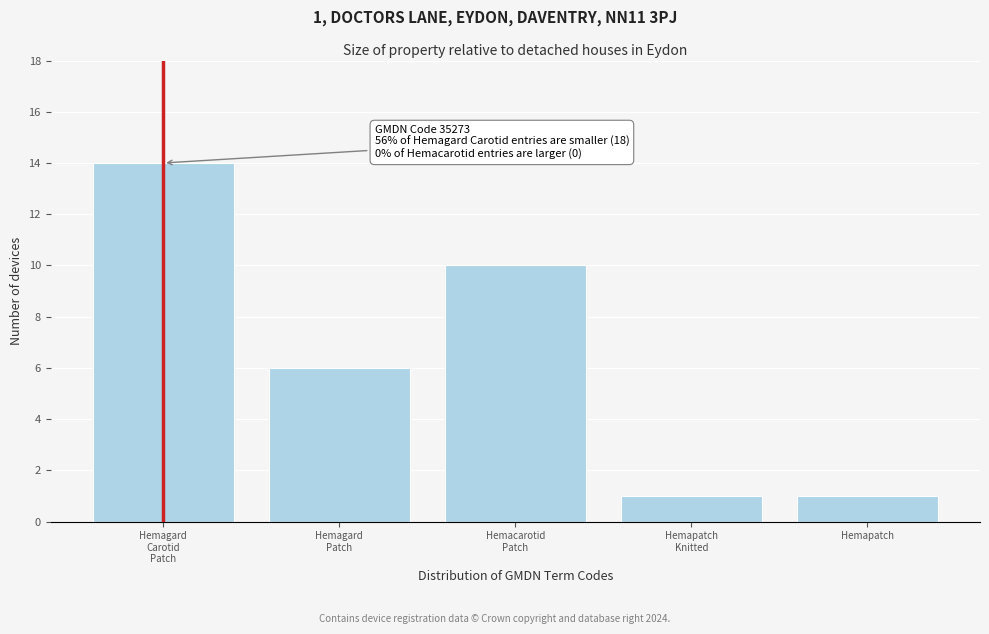

Reading left to right, extract all data points from this chart.

14	6	10	1	1